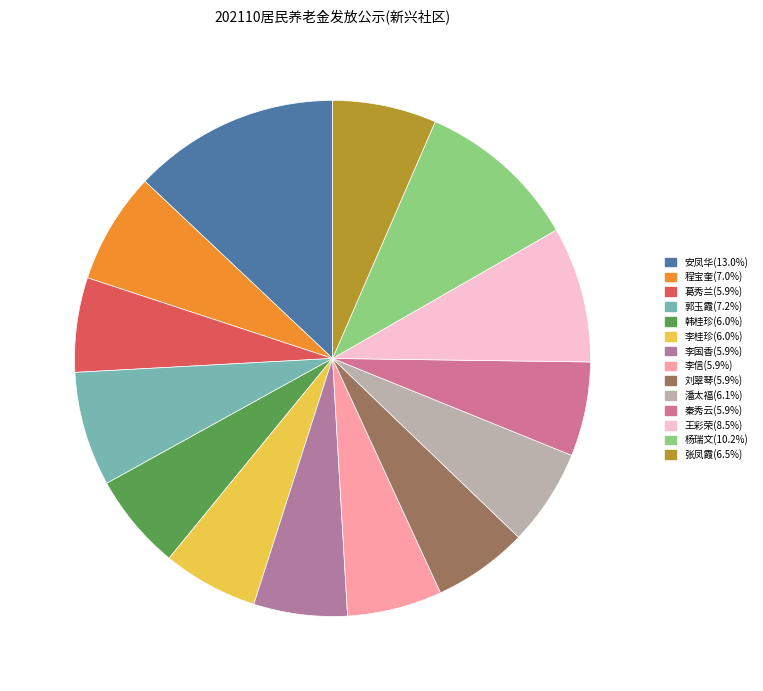

To the nearest percent, what is the average slice percentage?

7%